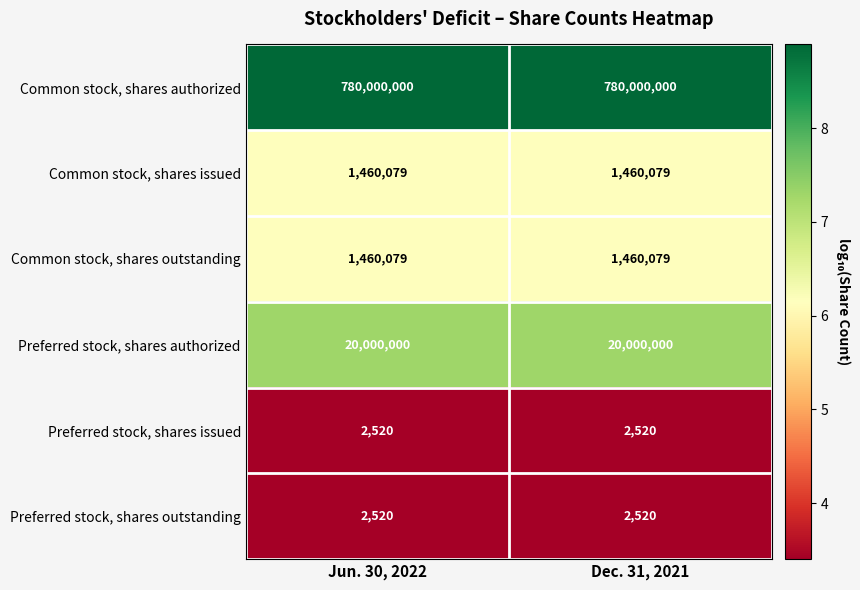

What is the spread (max minus min) of values at Jun. 30, 2022?

779997480